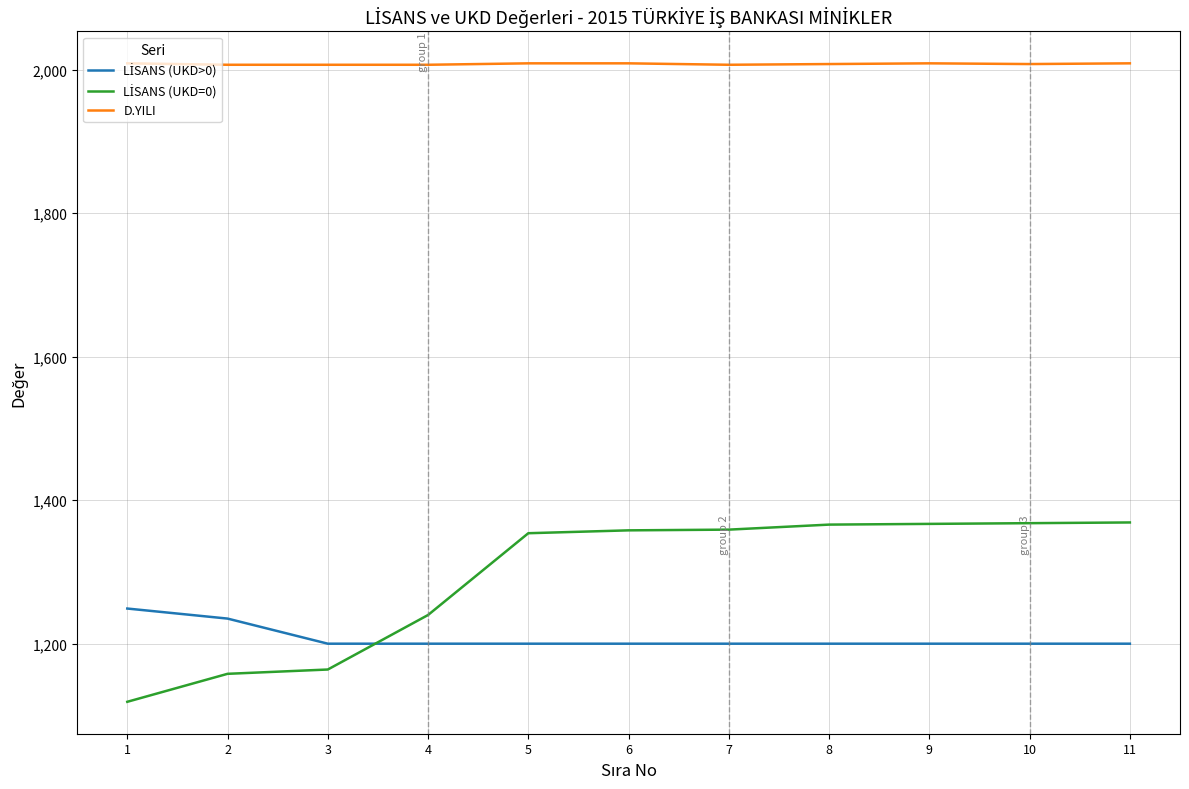

What is the maximum value shown in the chart?

2009